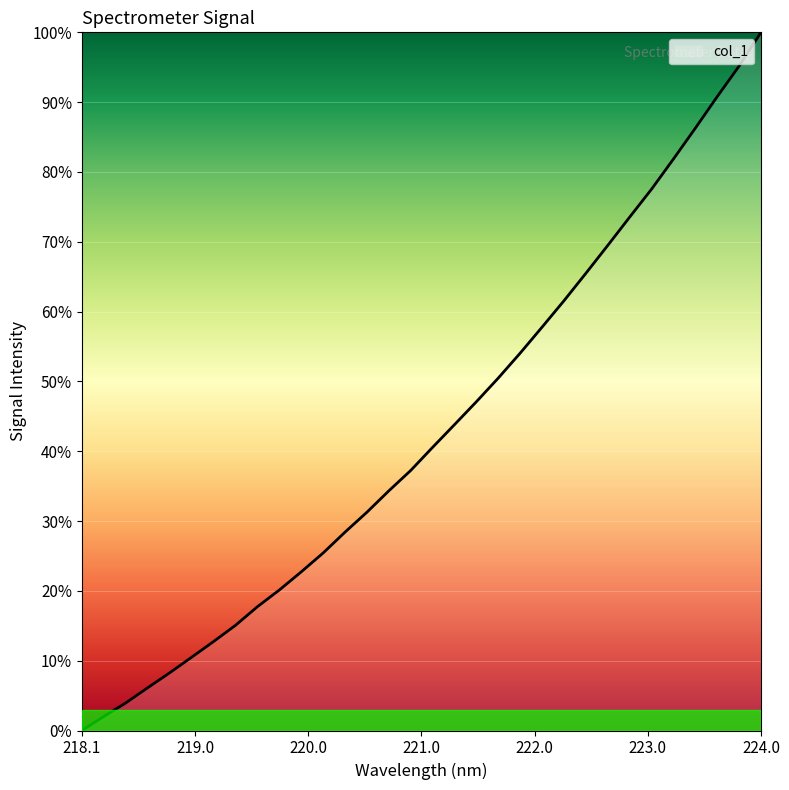

What is the maximum value shown in the chart?

100.0